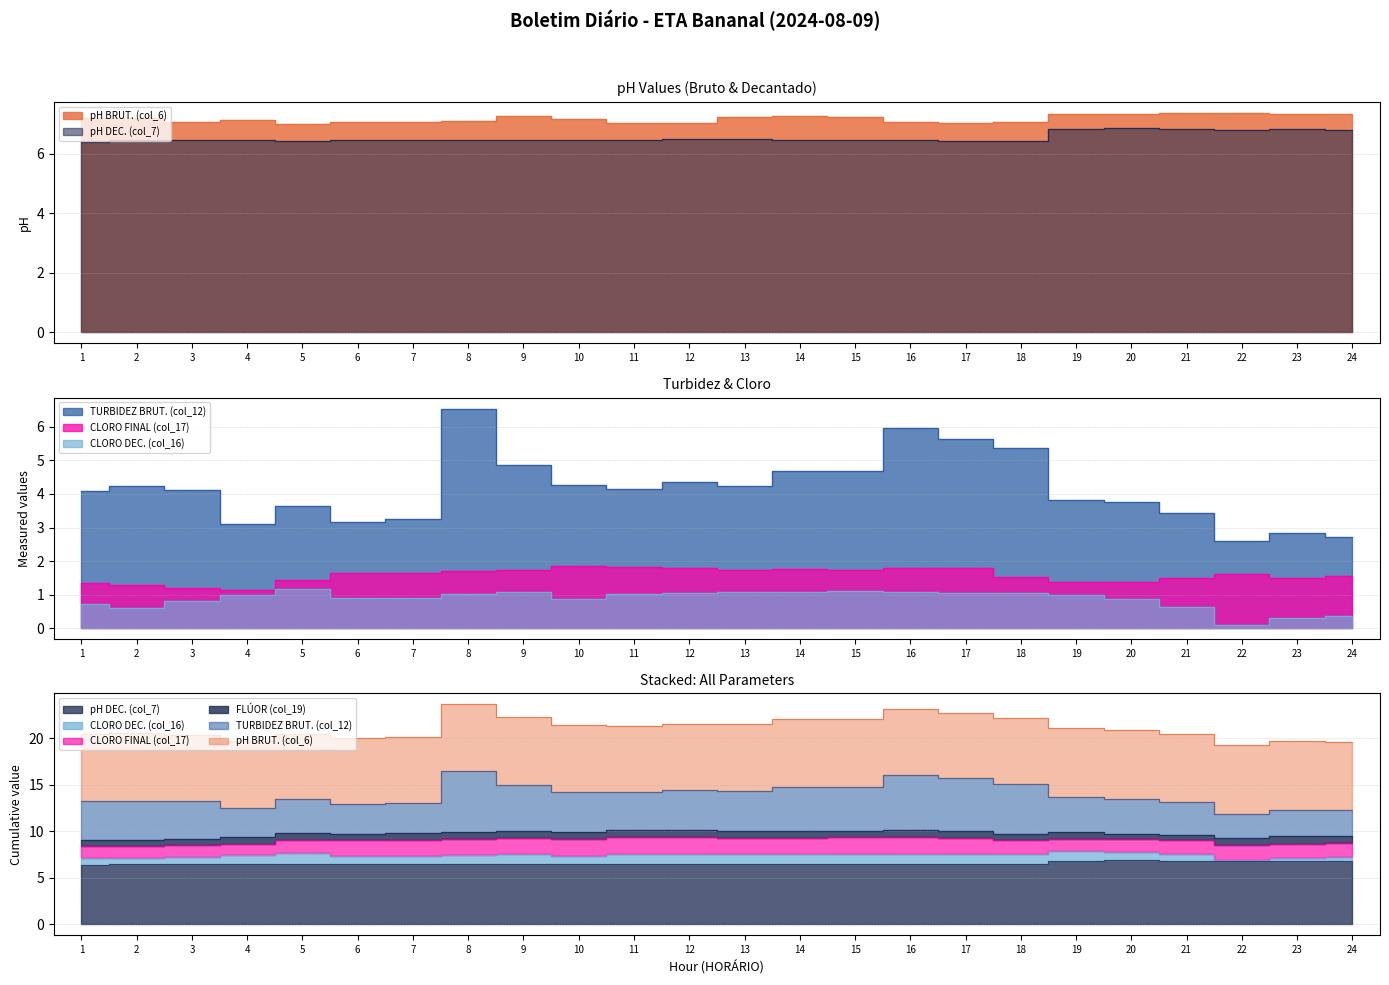

How many categories are shown in the chart?

24